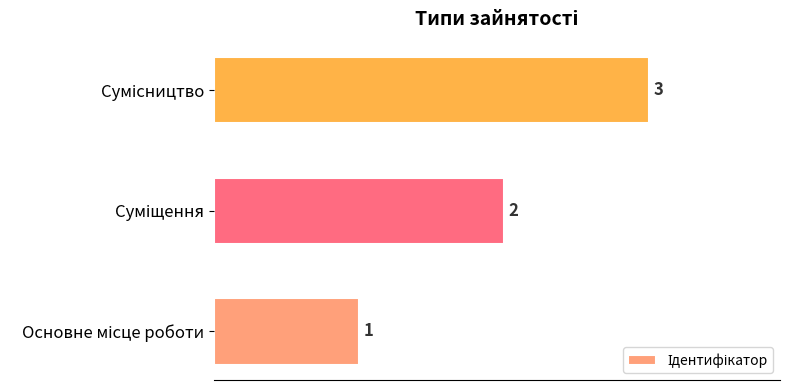

What is the difference between the second highest and minimum values?

1